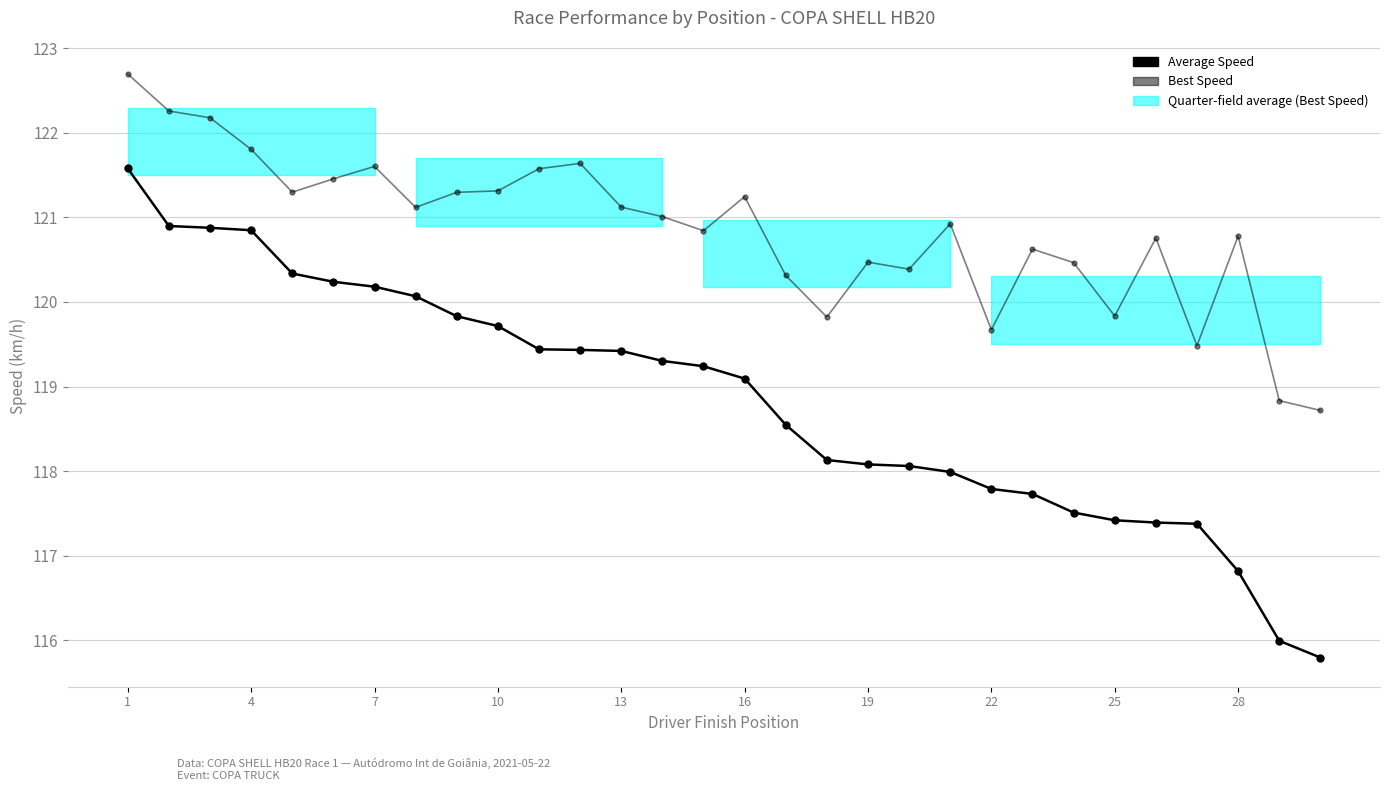

Does the chart have visible grid lines?

Yes